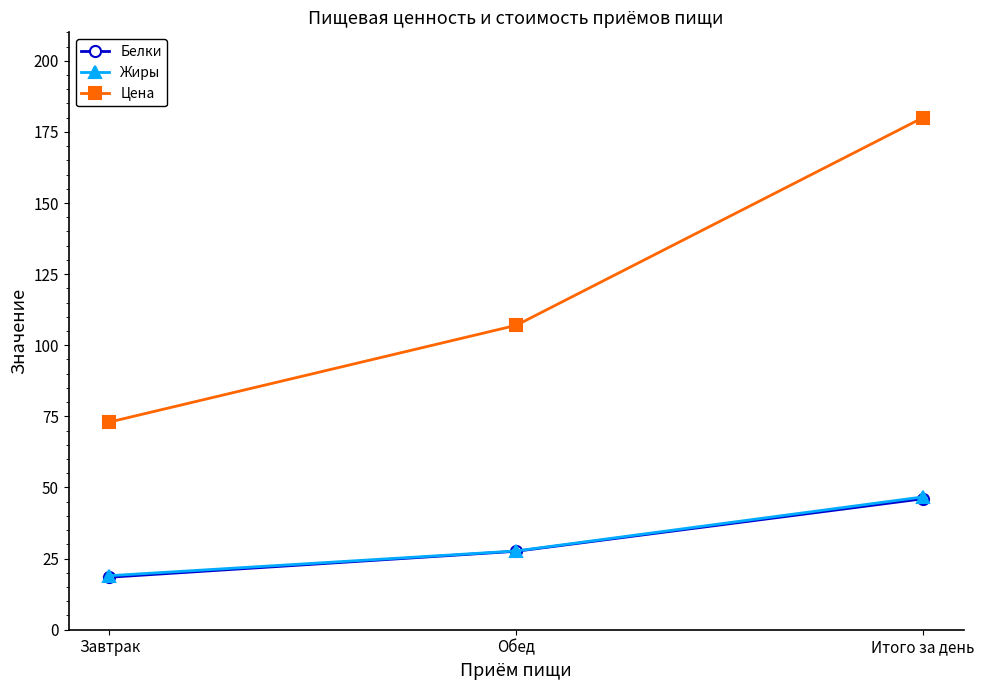

Between Завтрак and Итого за день, which series saw the biggest shift?

Цена